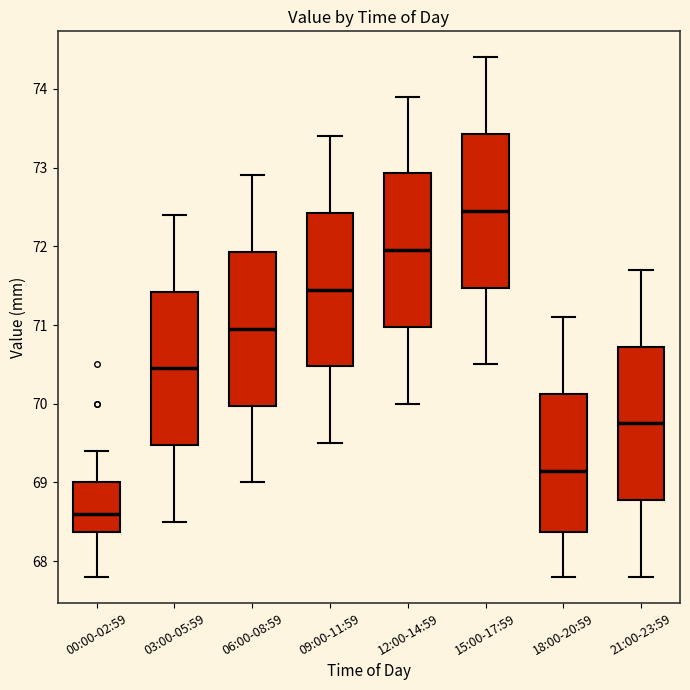

Reading left to right, read every box against the y-axis: the position of its median line, the range the box covers, and the ends of its whiskers. The values are not printed on the chart, so give them approximately, as read against the axis.

00:00-02:59: median 68.6, box 68.4 to 69.0, whiskers 67.8 to 69.4
03:00-05:59: median 70.5, box 69.5 to 71.4, whiskers 68.5 to 72.4
06:00-08:59: median 71.0, box 70.0 to 71.9, whiskers 69.0 to 72.9
09:00-11:59: median 71.5, box 70.5 to 72.4, whiskers 69.5 to 73.4
12:00-14:59: median 72.0, box 71.0 to 72.9, whiskers 70.0 to 73.9
15:00-17:59: median 72.5, box 71.5 to 73.4, whiskers 70.5 to 74.4
18:00-20:59: median 69.2, box 68.4 to 70.1, whiskers 67.8 to 71.1
21:00-23:59: median 69.8, box 68.8 to 70.7, whiskers 67.8 to 71.7